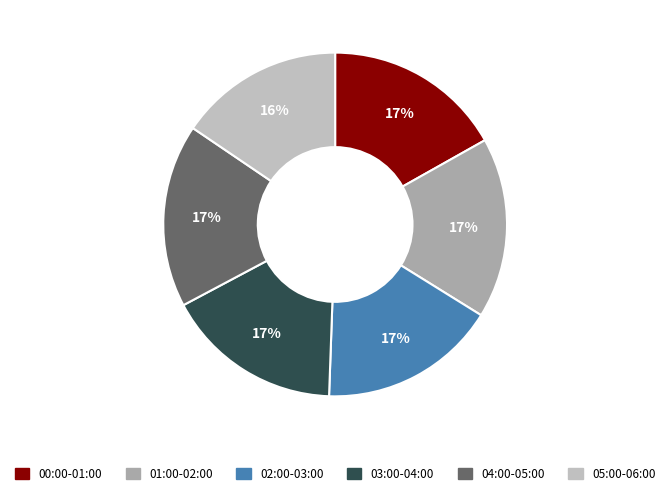

Count the number of slices in the pie.

6